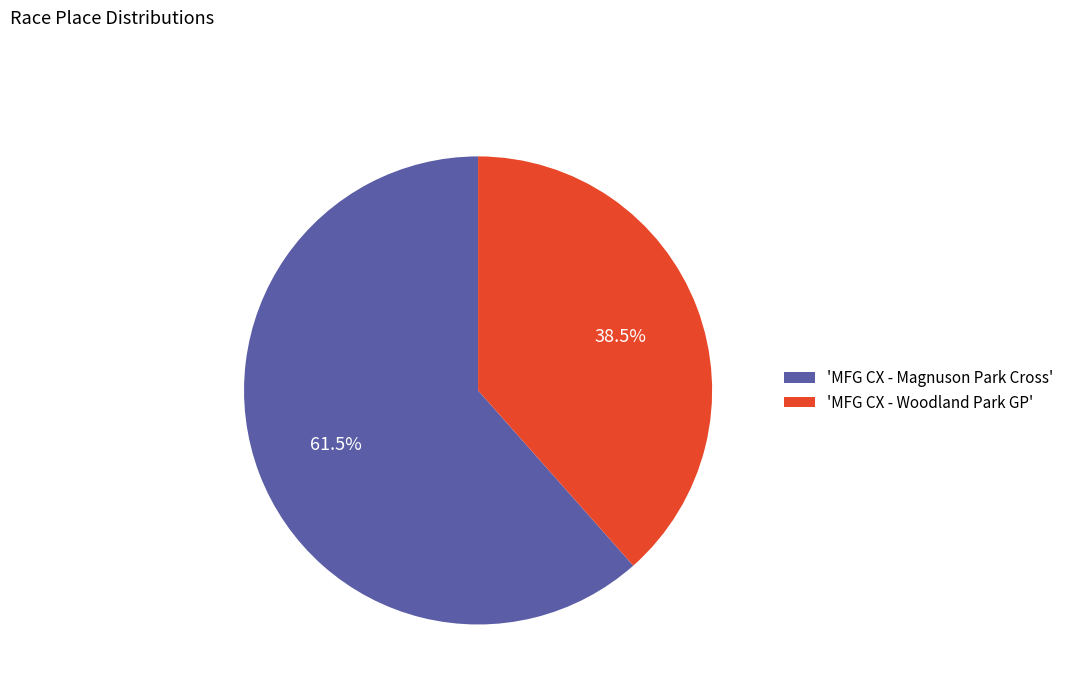

To the nearest percent, what is the difference between the largest and smallest slice percentages?

23%